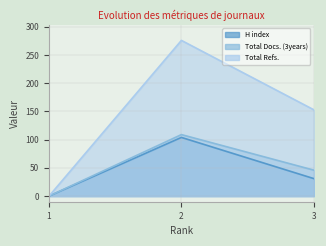

What are all the series names shown in the legend?

H index, Total Docs. (3years), Total Refs.